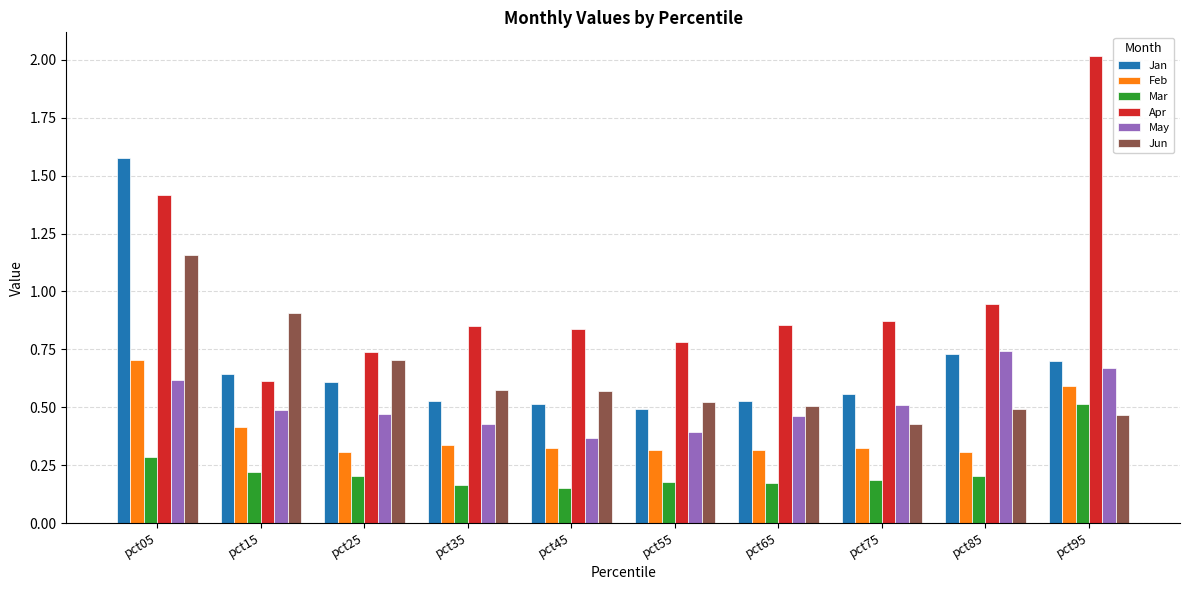

Which series has the widest spread of values?

Apr